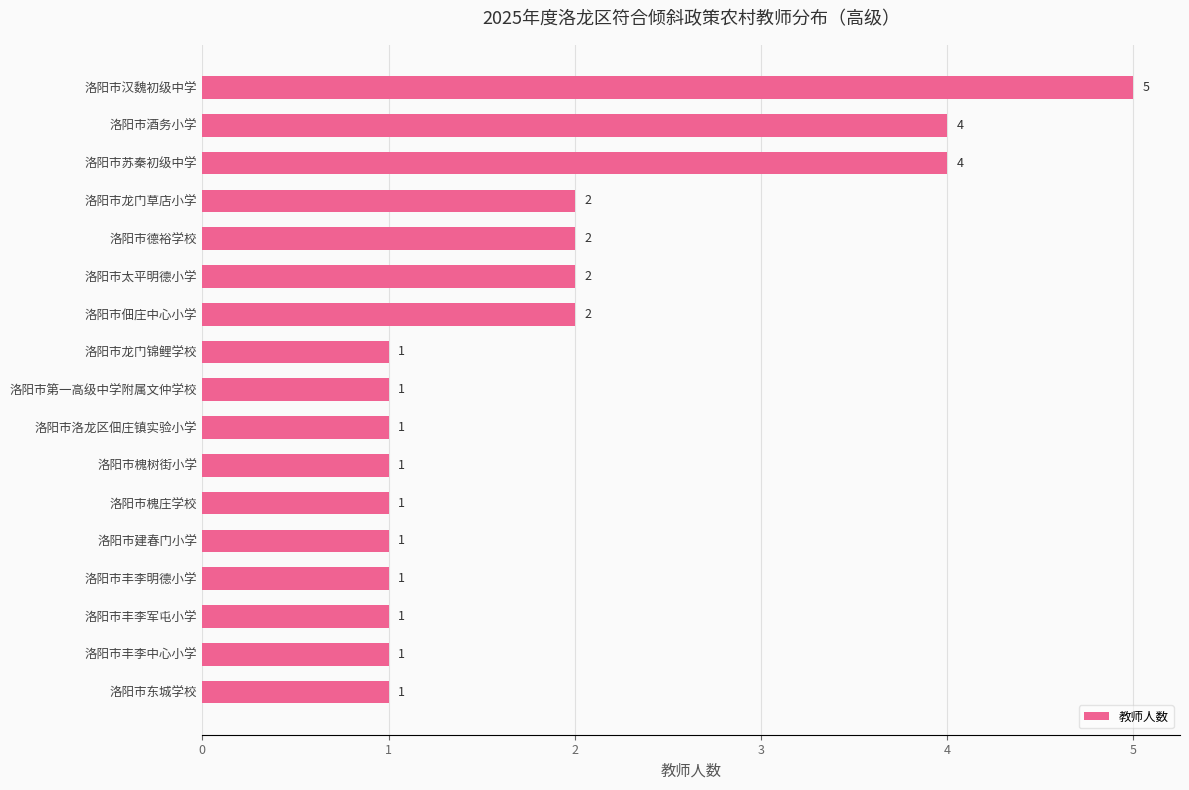

What is the label of the 3rd bar from the top?

洛阳市苏秦初级中学